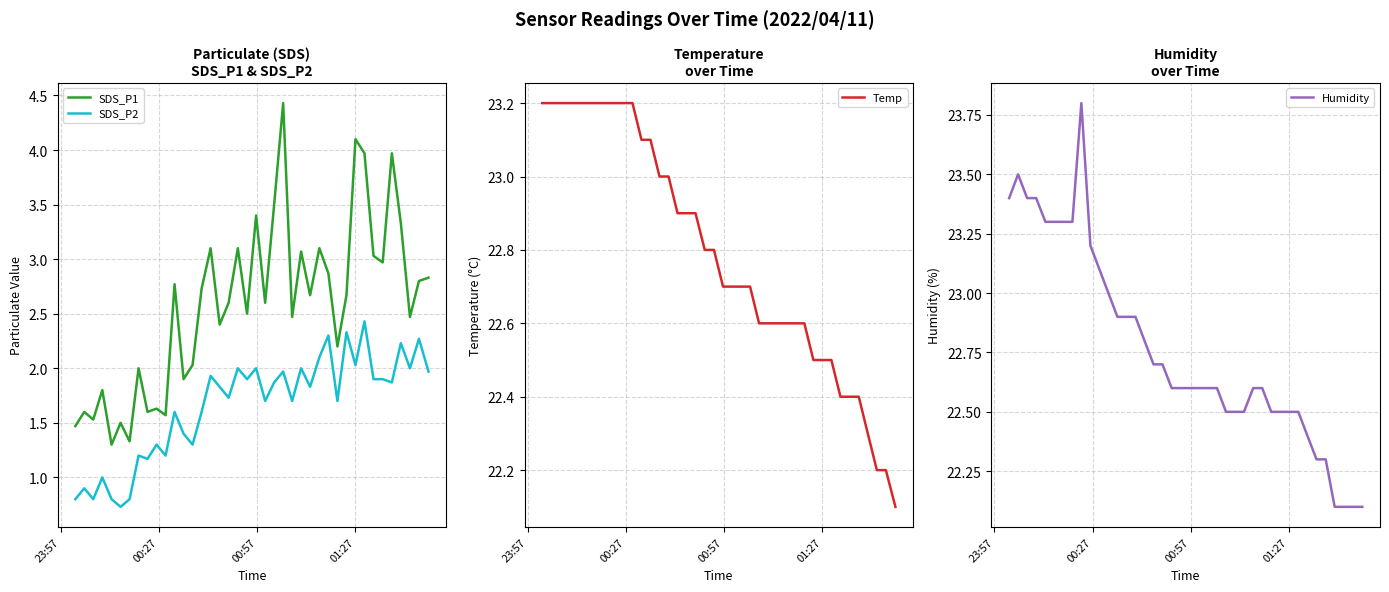

What is the highest value of the SDS_P1 series?

4.4